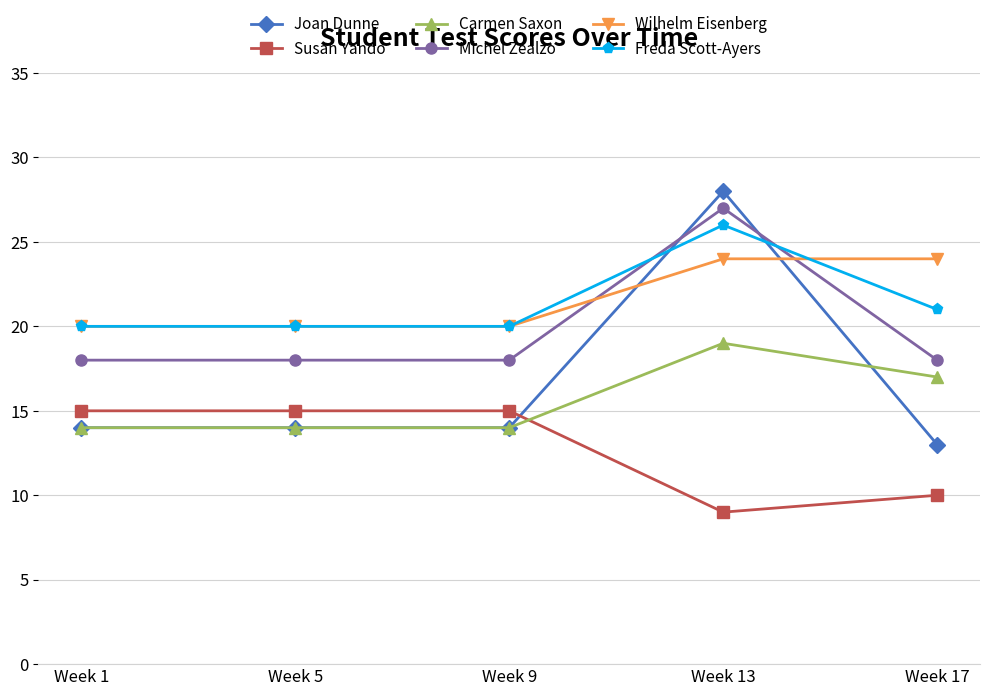

Which series has the widest spread of values?

Joan Dunne